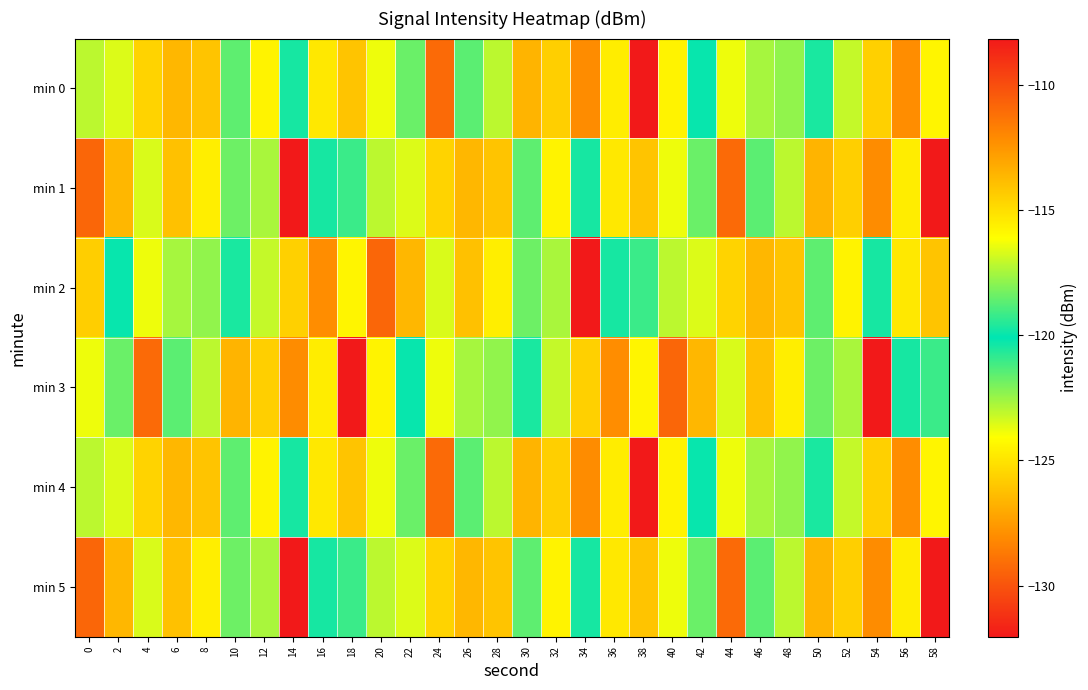

What is the difference between the highest and lowest values at 2?

8.1